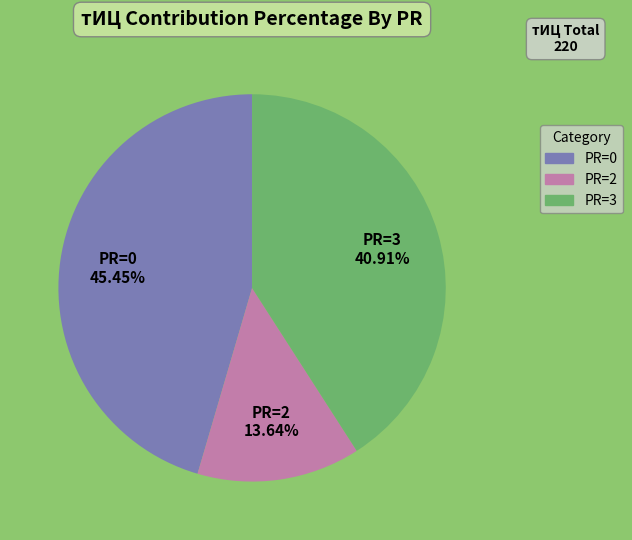

How many segments does this pie chart have?

3